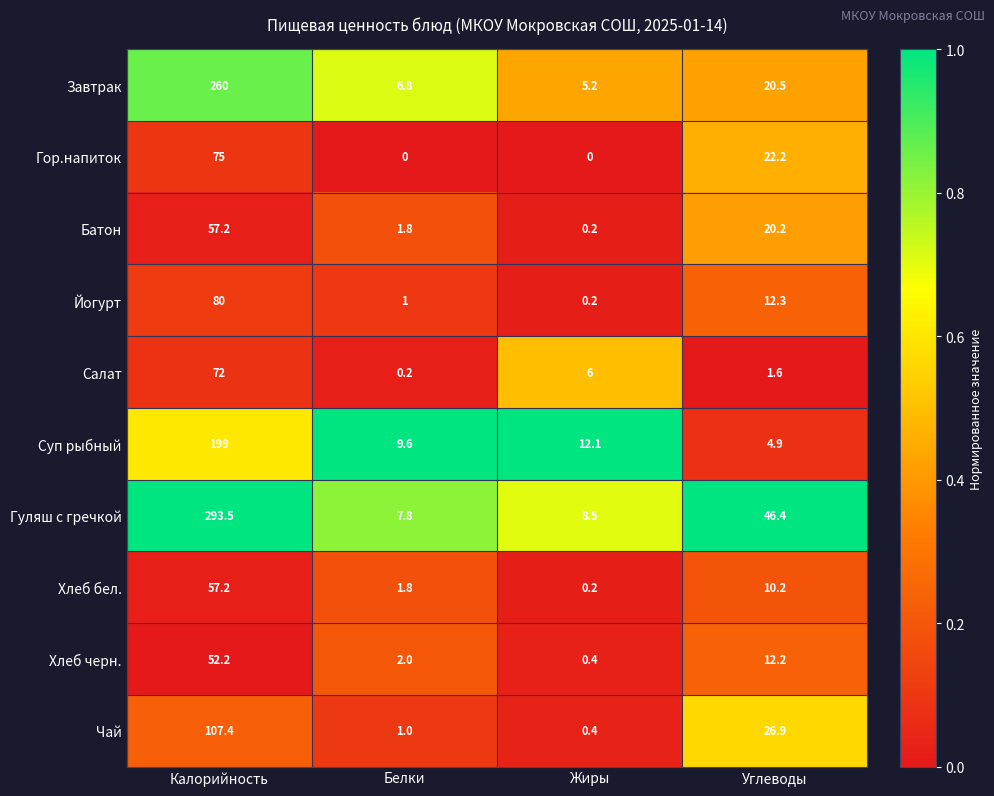

List the labels in order of Завтрак value, largest first.

Калорийность, Углеводы, Белки, Жиры